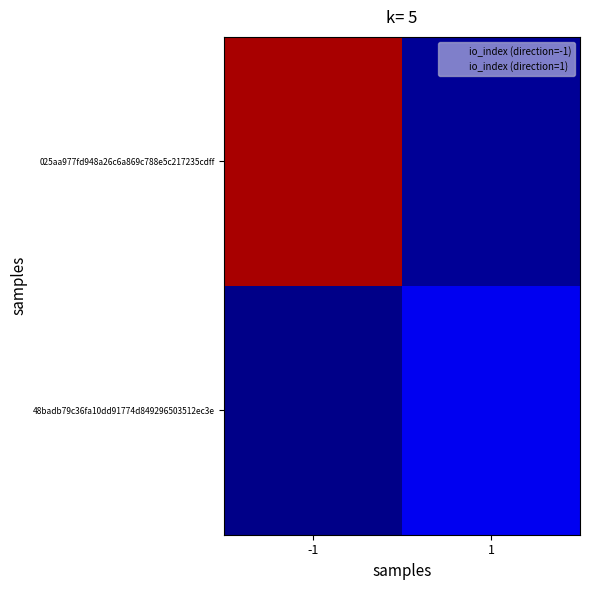

Which series has the largest total across all categories?

025aa977fd948a26c6a869c788e5c217235cdff